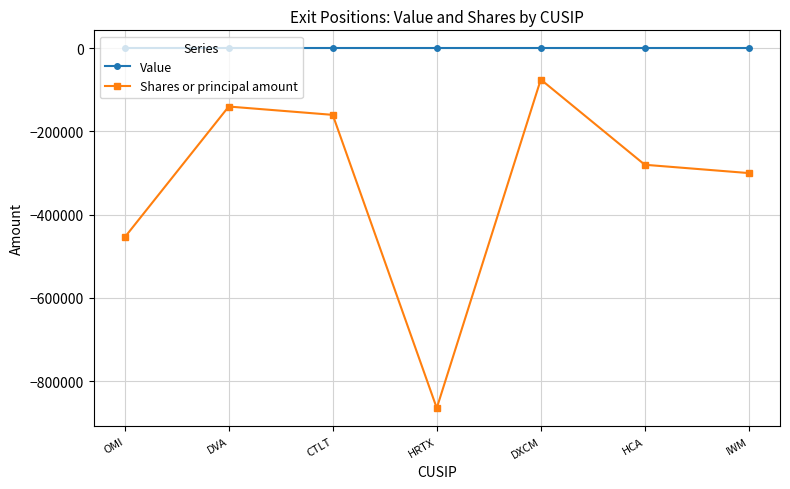

True or false: Shares or principal amount and Value cross at least once.

False